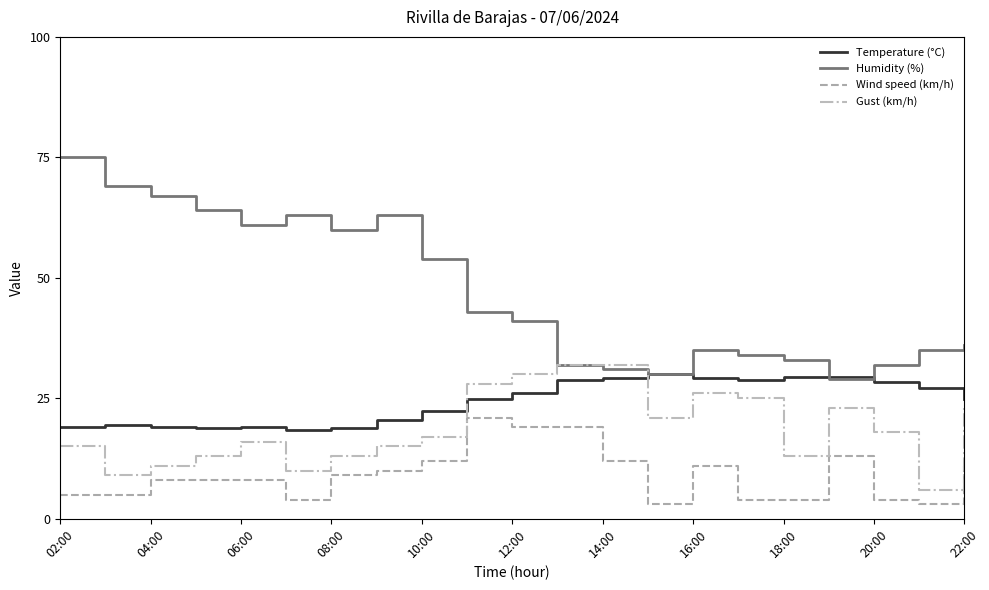

At how many categories does at least one series exceed 74?

1